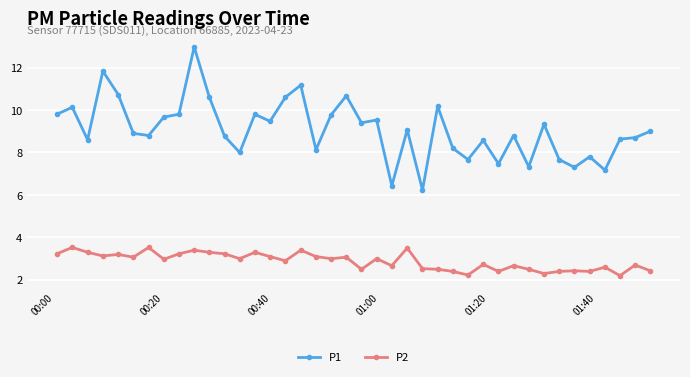

What is the maximum value for P1?

13.0